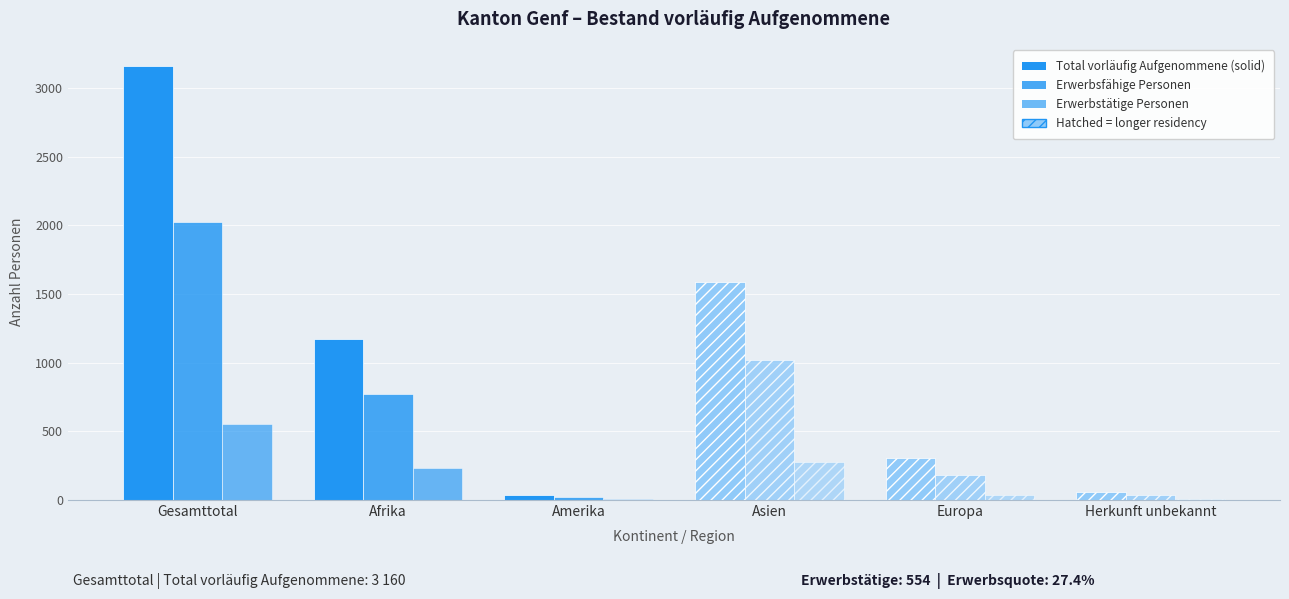

How many data points does each series have?

6